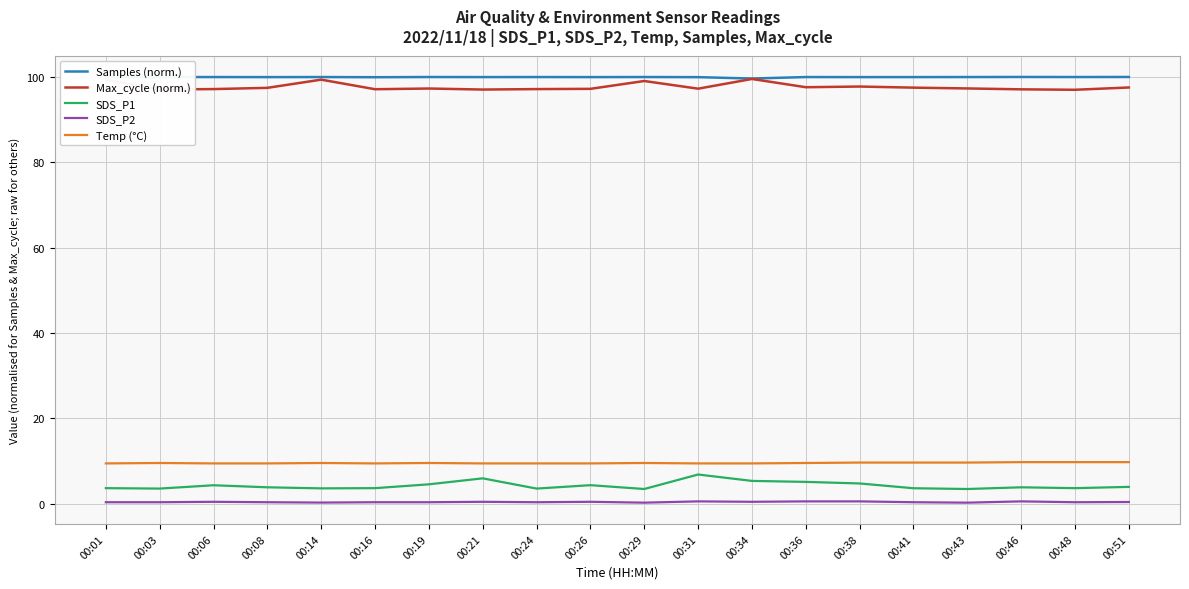

Is the value of SDS_P1 at 00:08 greater than the value of Temp (°C) at 00:29?

No